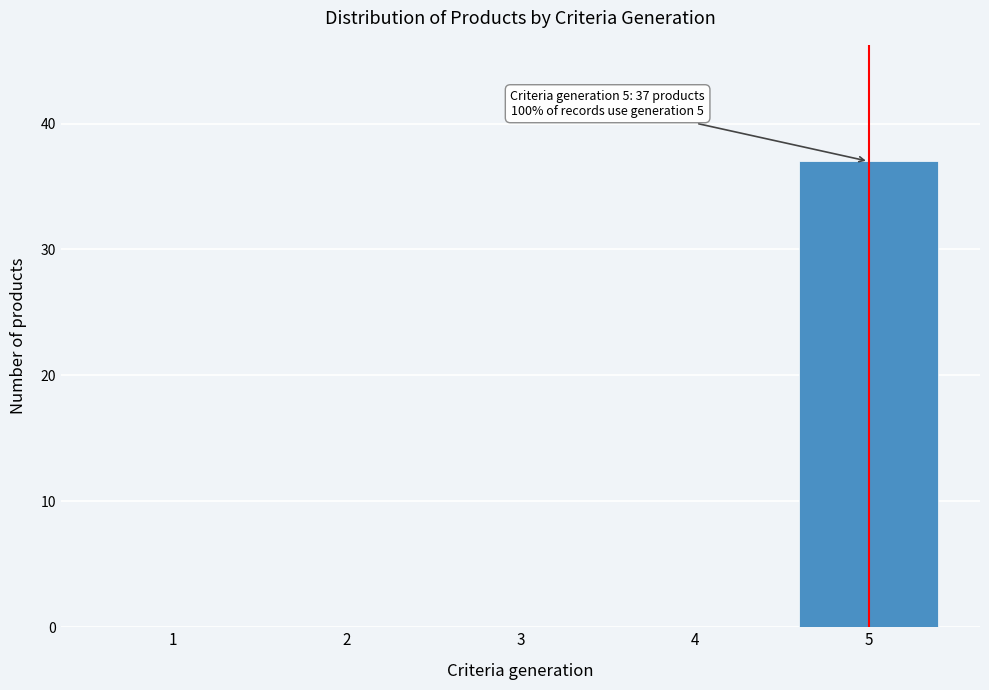

Reading left to right, list all the values displayed in this chart.

1=0	2=0	3=0	4=0	5=37